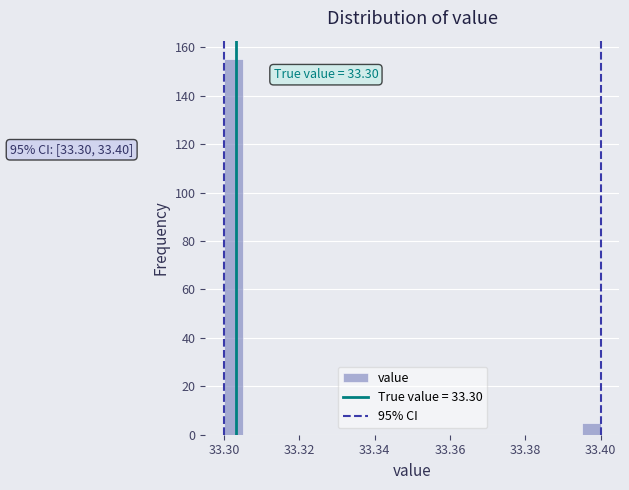

Read against the x-axis, roughly where is the centre of the tallest bar?

33.302